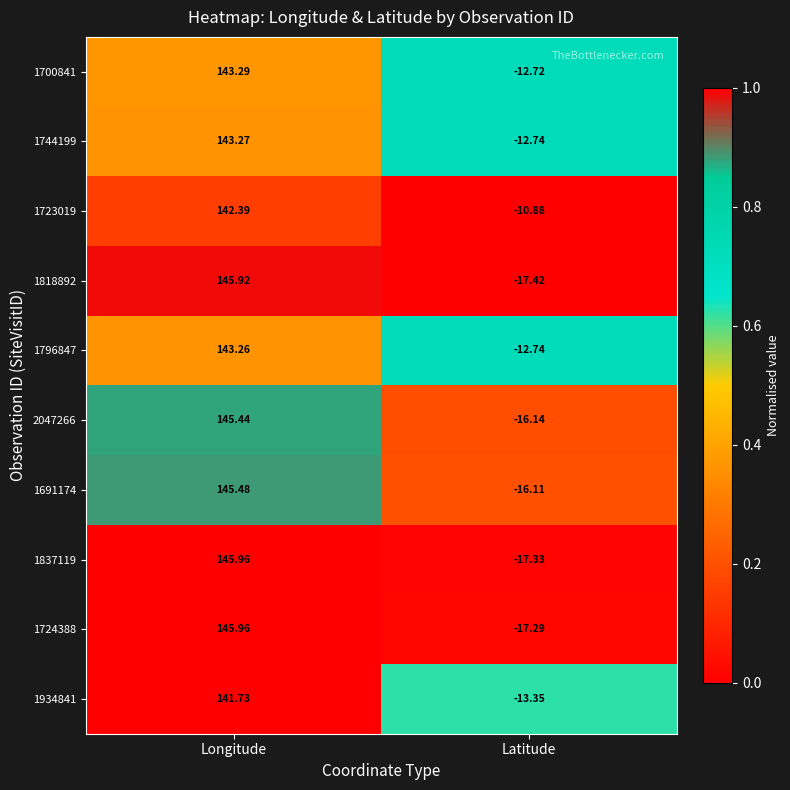

What is the difference between the highest and lowest values at Longitude?

4.2